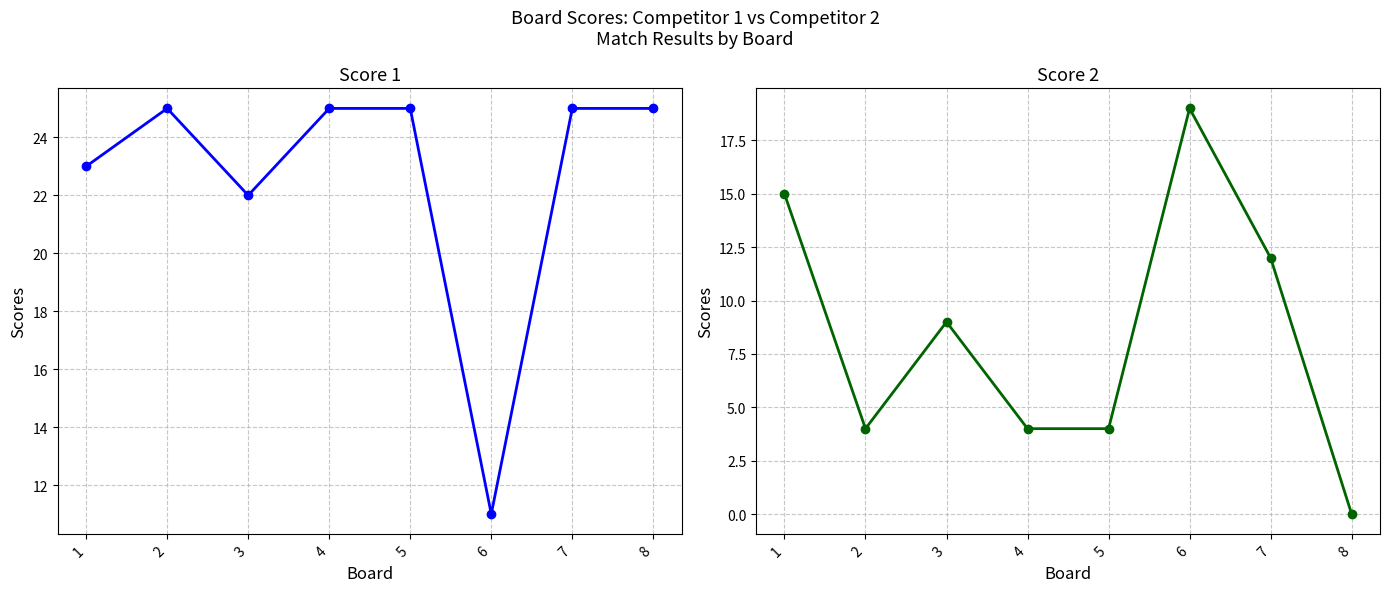

Which series changed the most between 3 and 7?

Score 1